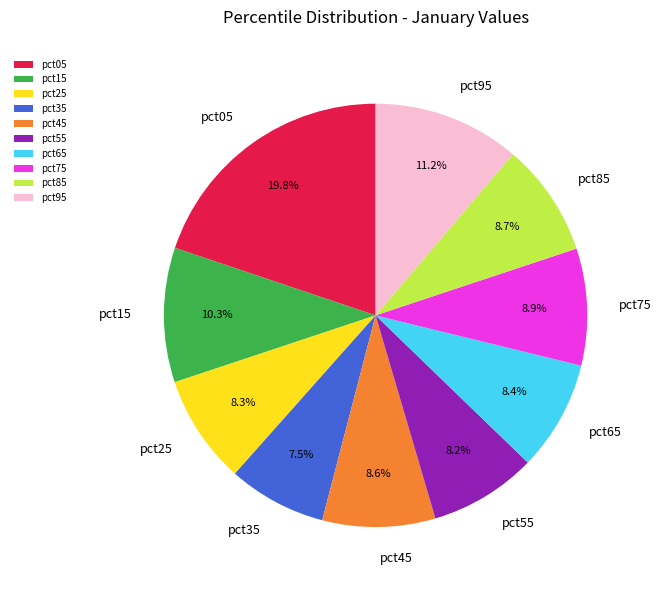

How many segments does this pie chart have?

10